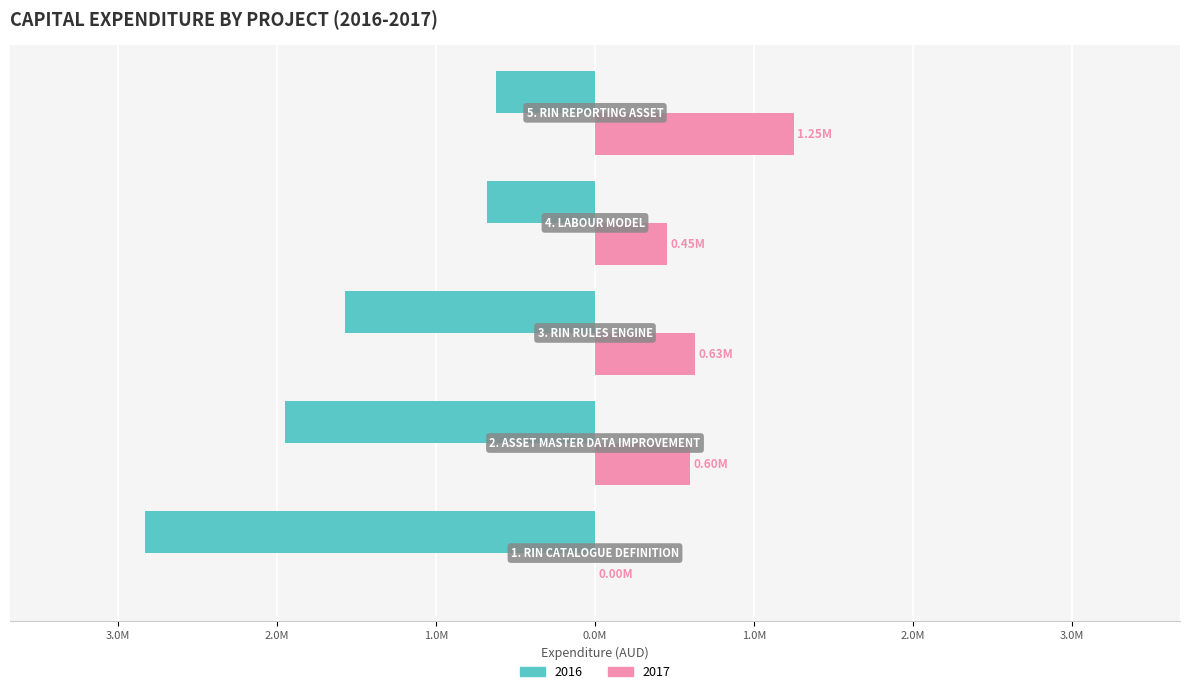

What is the value of the 2016 bar at the 5th from the left?

-624341.5